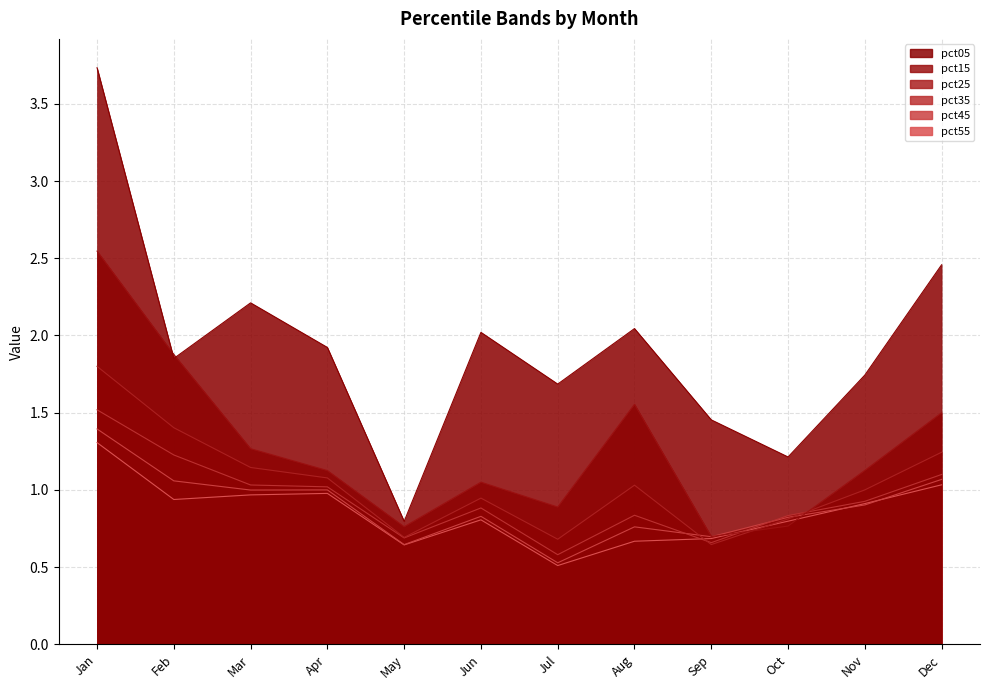

How many times do pct35 and pct15 cross each other?

2